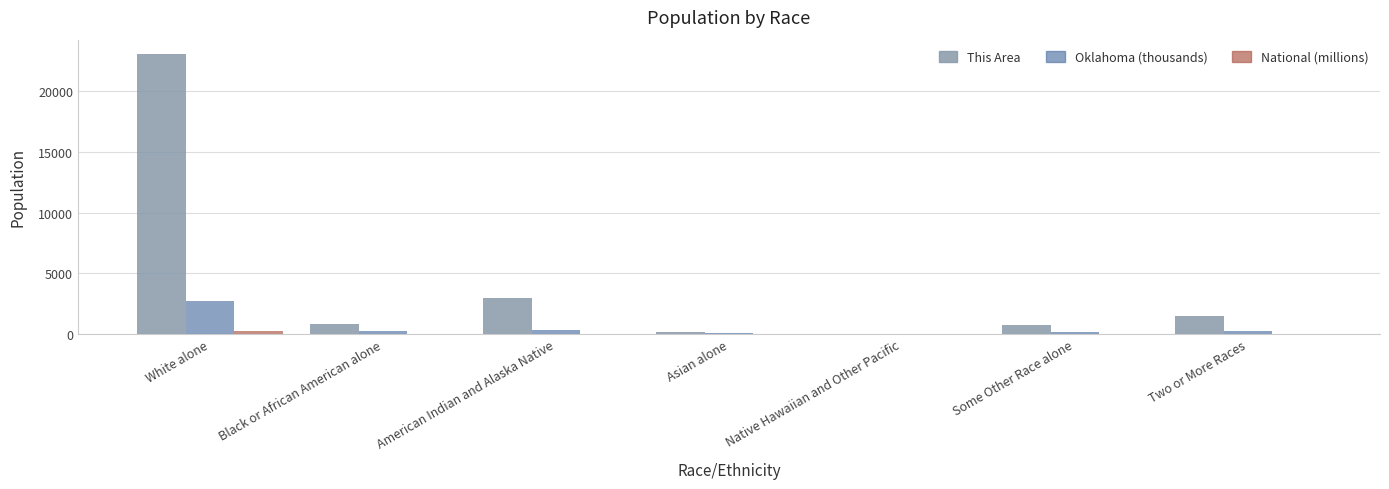

Which series changed the most between American Indian and Alaska Native and Native Hawaiian and Other Pacific?

This Area